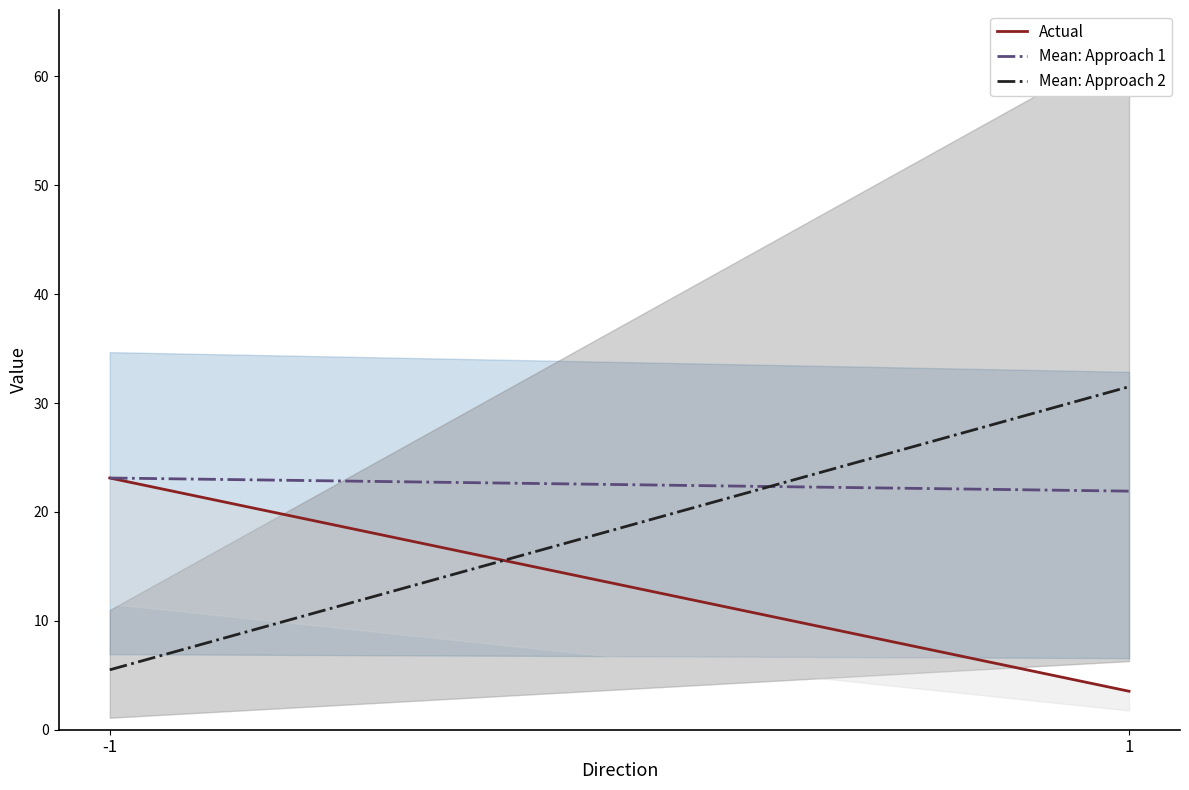

List the series in order of their overall mean, highest first.

Mean: Approach 1, Mean: Approach 2, Actual